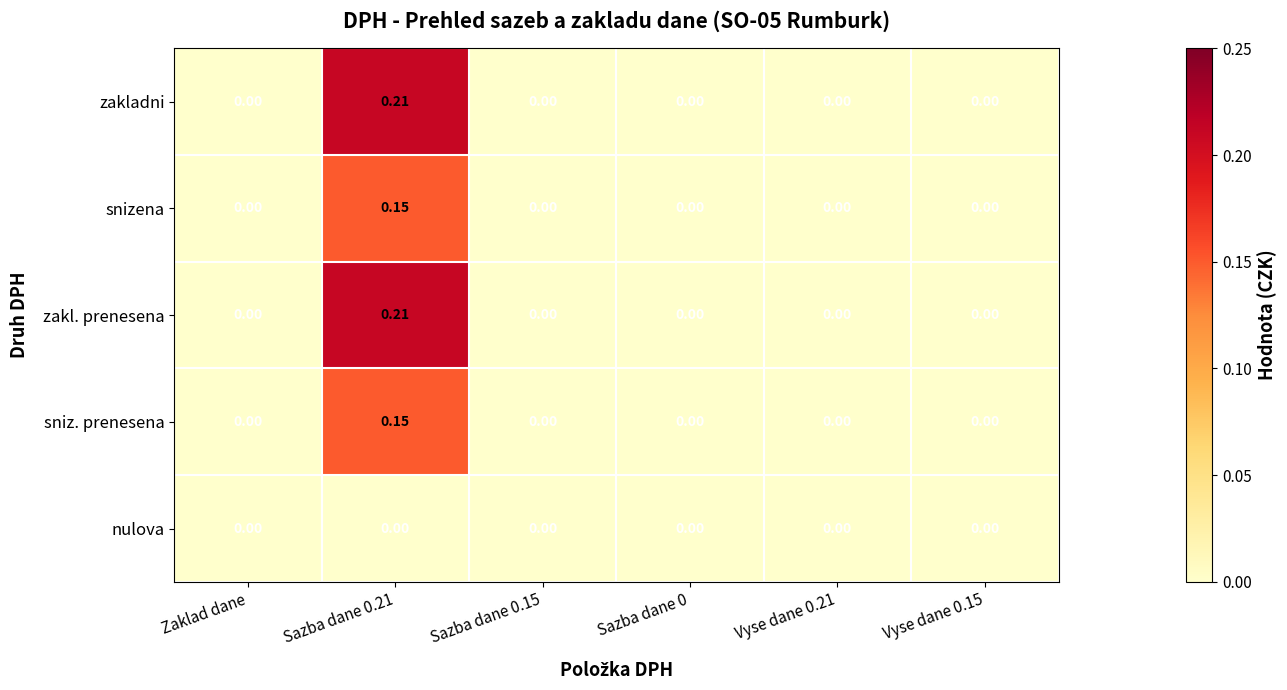

At which category is the sum across all series the highest?

Sazba dane 0.21